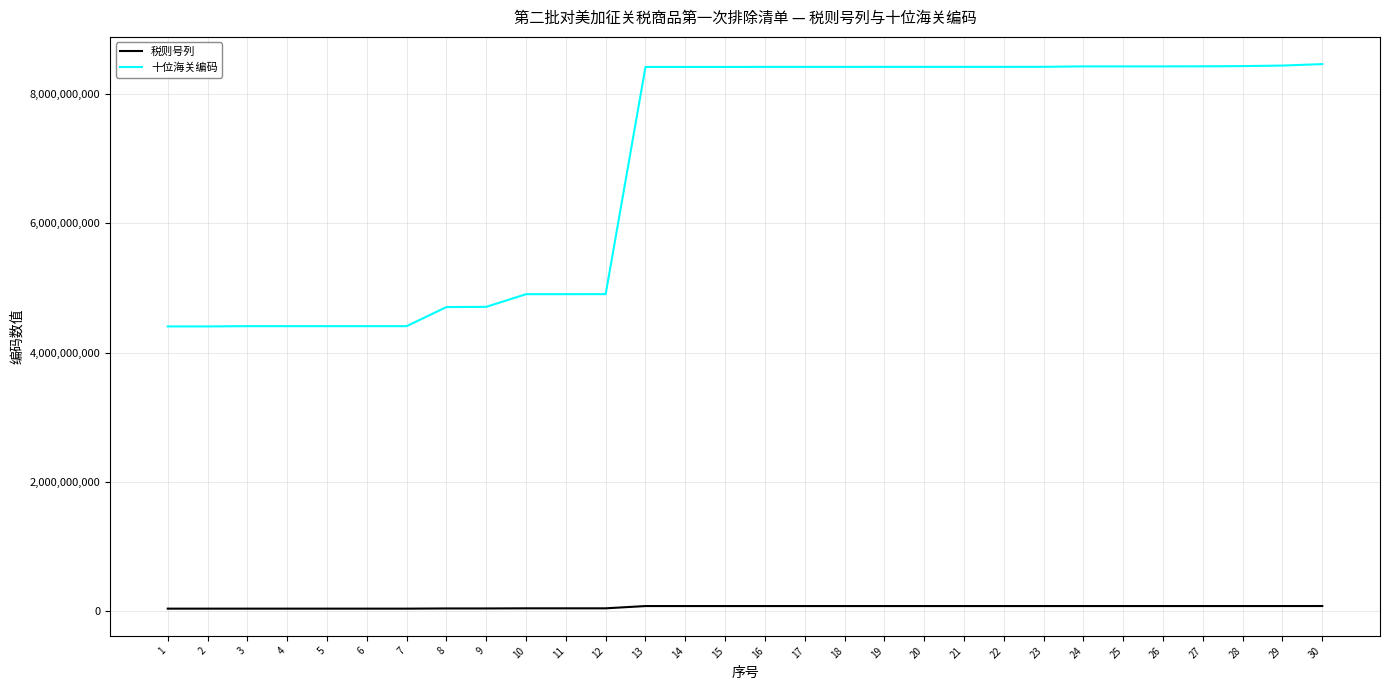

True or false: 十位海关编码 and 税则号列 intersect in this chart.

False